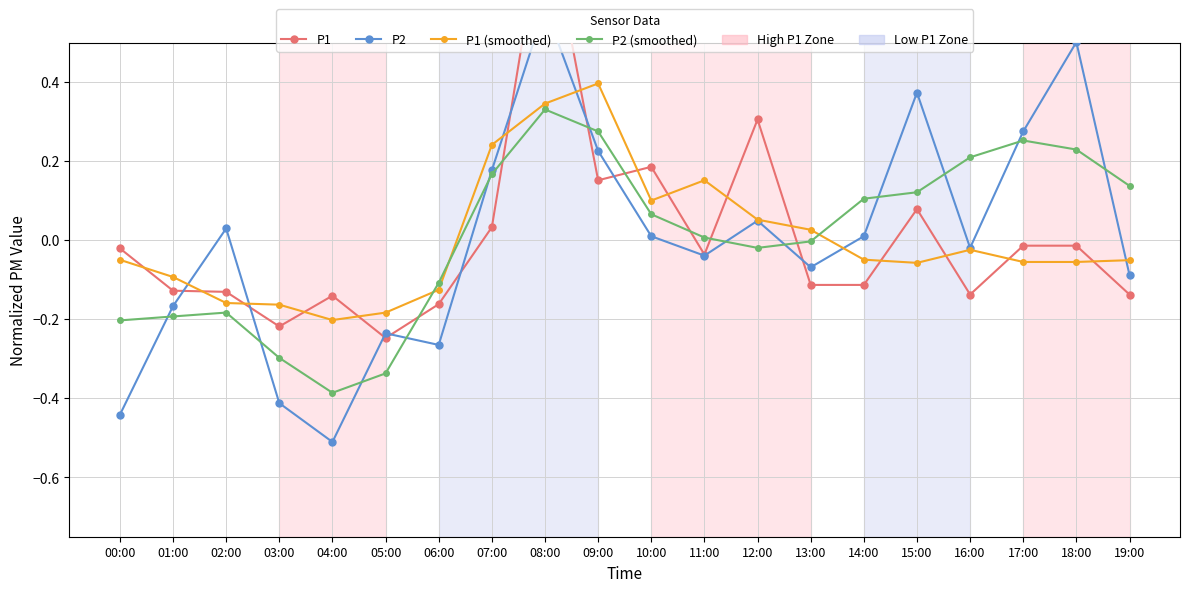

Between 06:00 and 16:00, which is larger?

16:00